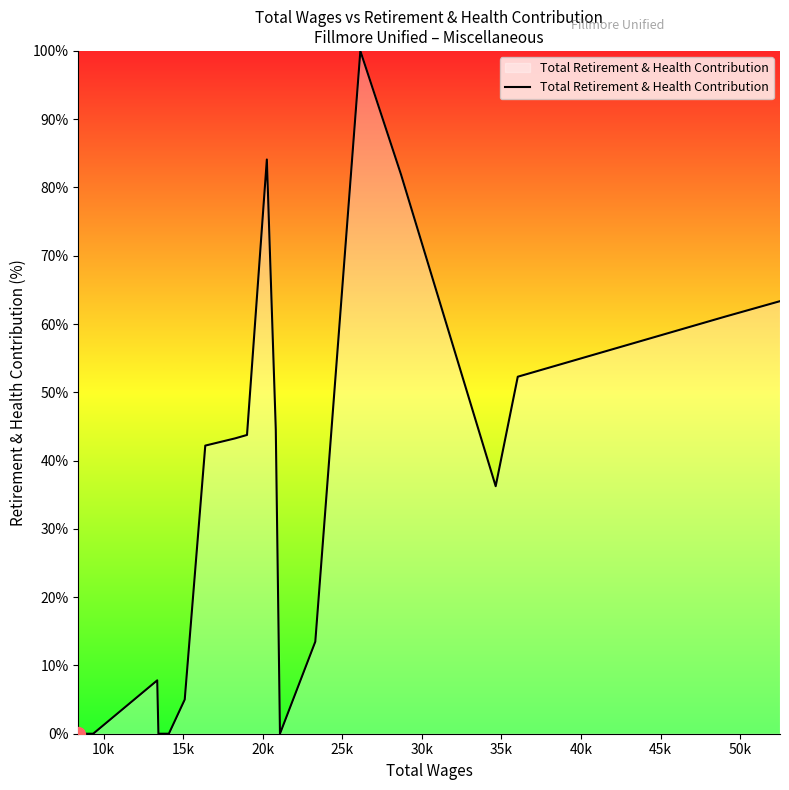

What is the greatest value displayed?

100.0